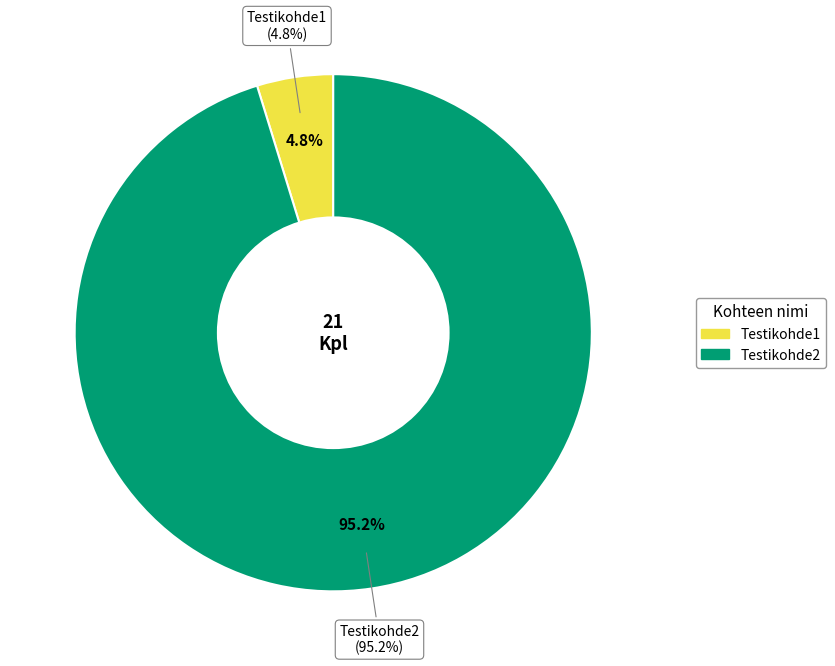

The Testikohde2 slice represents 95% of the pie. True or false?

True